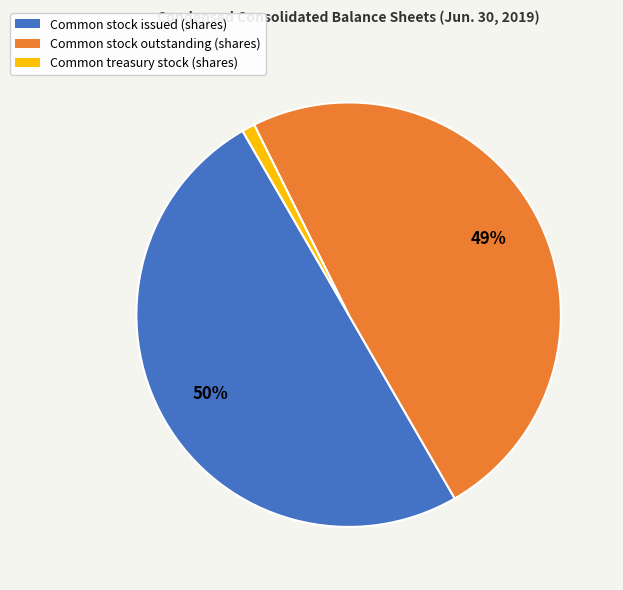

To the nearest percent, what is the average slice percentage?

33%